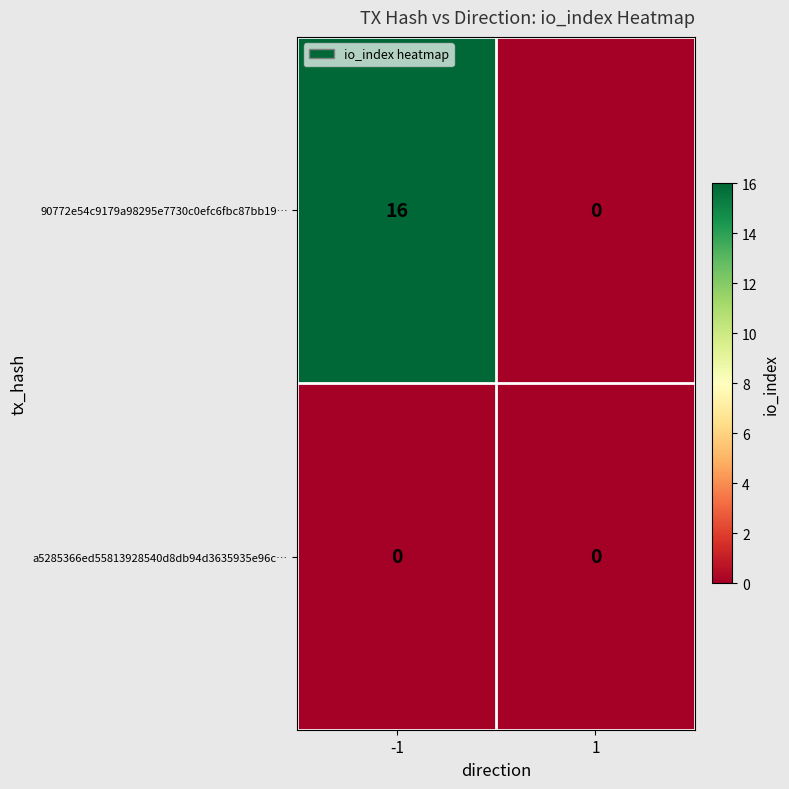

What is the spread (max minus min) of values at -1?

16